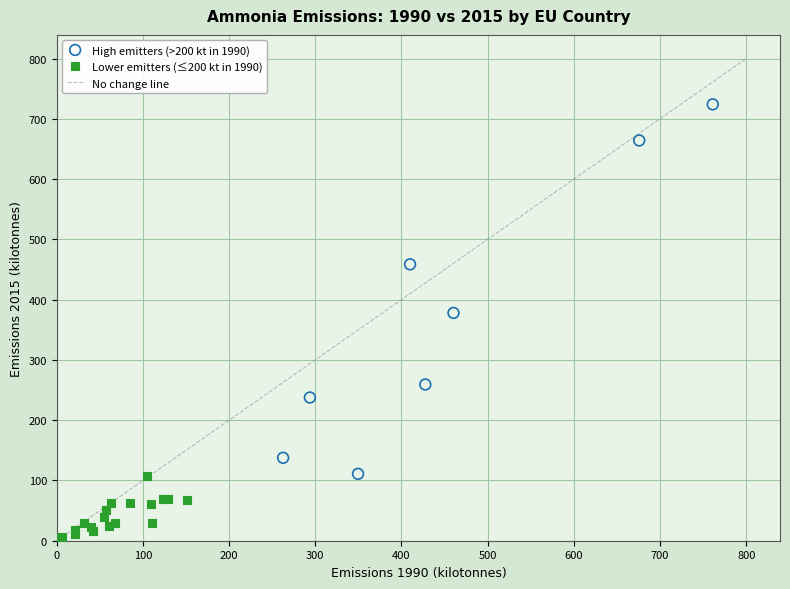

Which series contains the highest Y value?

High emitters (>200 kt in 1990)